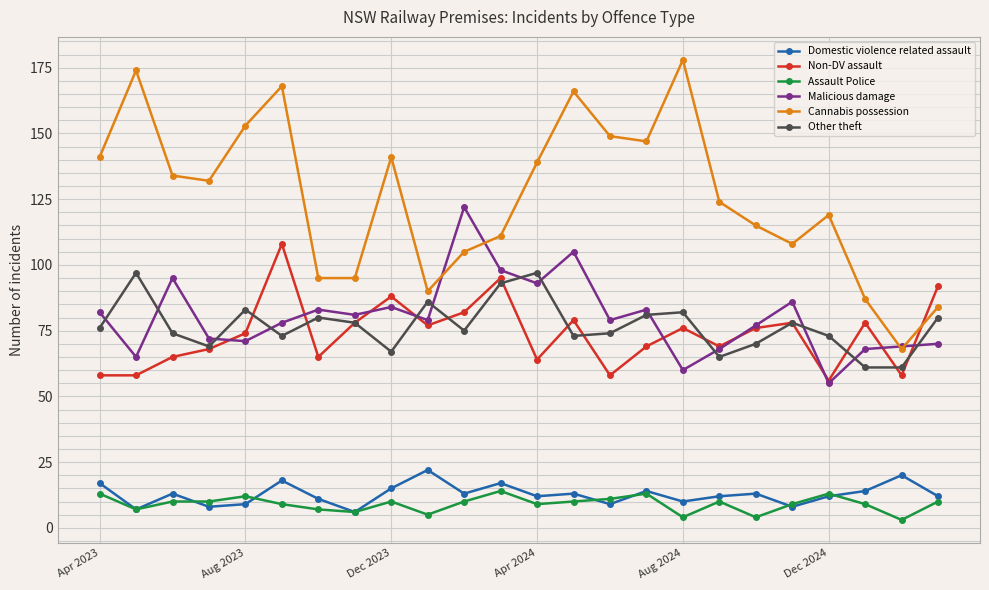

Rank the series by their maximum value, from highest to lowest.

Cannabis possession, Malicious damage, Non-DV assault, Other theft, Domestic violence related assault, Assault Police